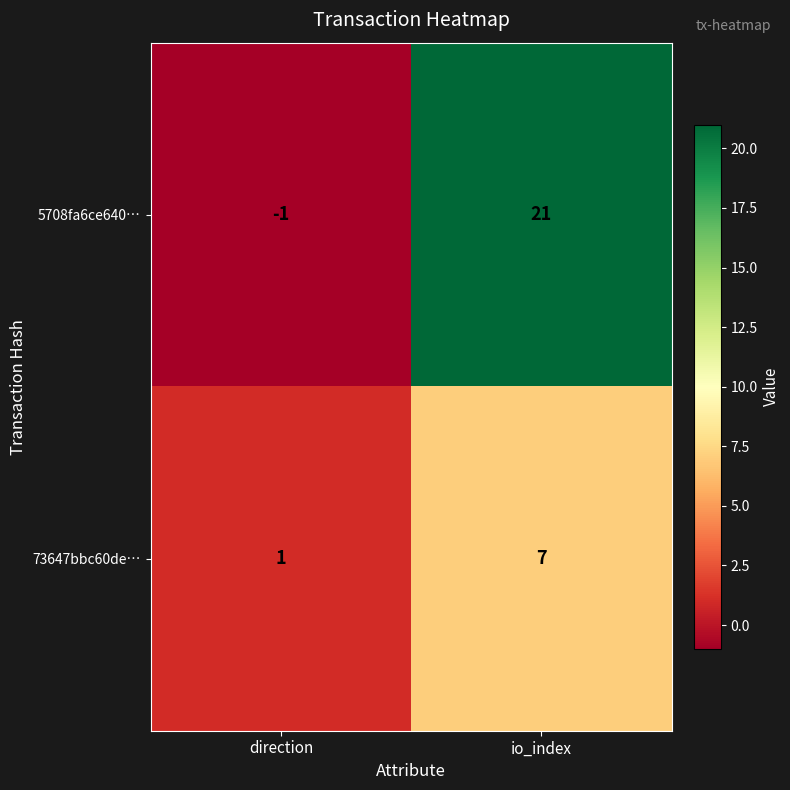

Reading left to right, list all the values displayed in this chart.

5708fa6ce640…: -1	21
73647bbc60de…: 1	7